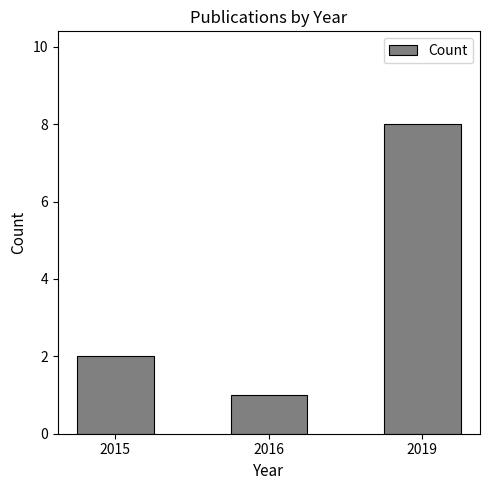

The value at 2016 is 1. True or false?

True